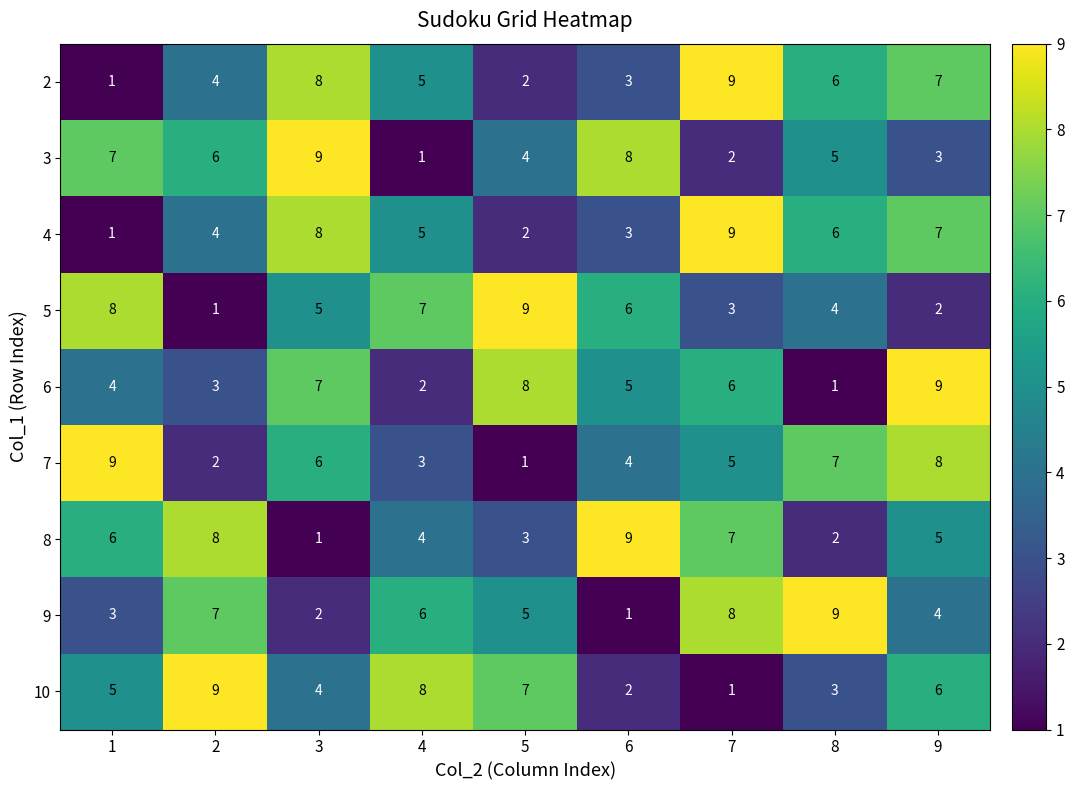

How many series are shown in this chart?

9